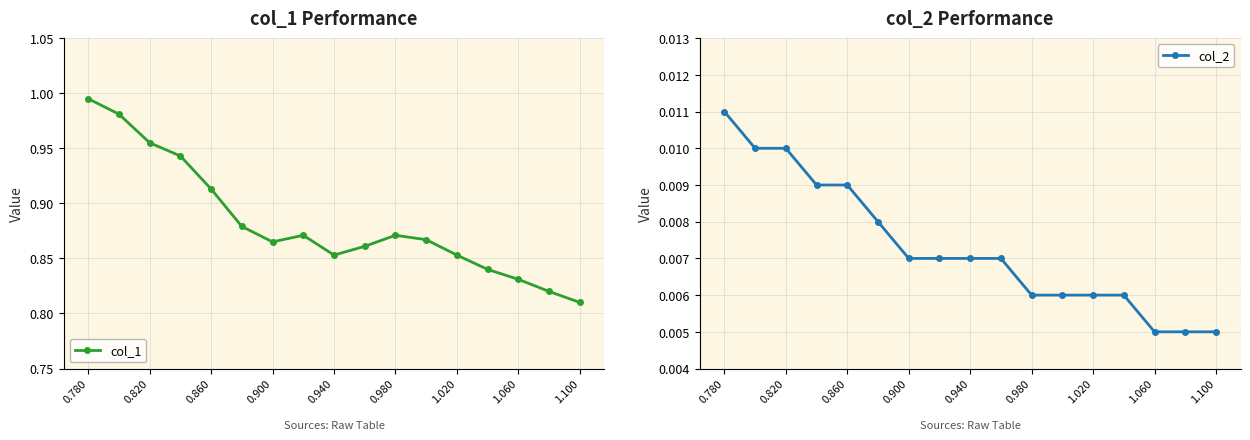

At which category does the chart reach its peak across all series?

0.780